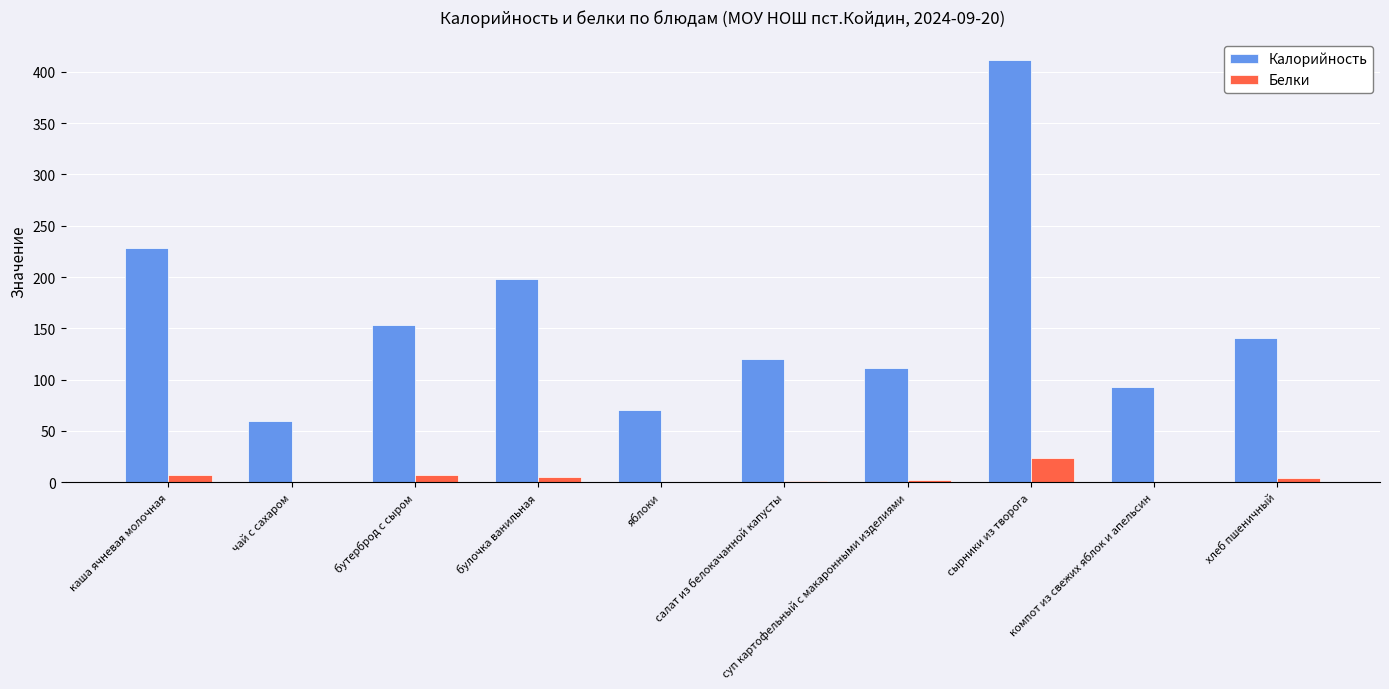

Between суп картофельный с макаронными изделиями and сырники из творога, which series saw the biggest shift?

Калорийность